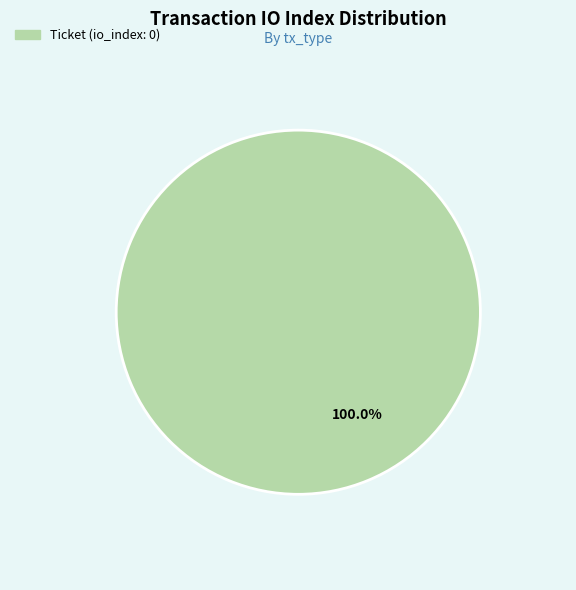

Is there any slice that represents more than half of the pie?

Yes